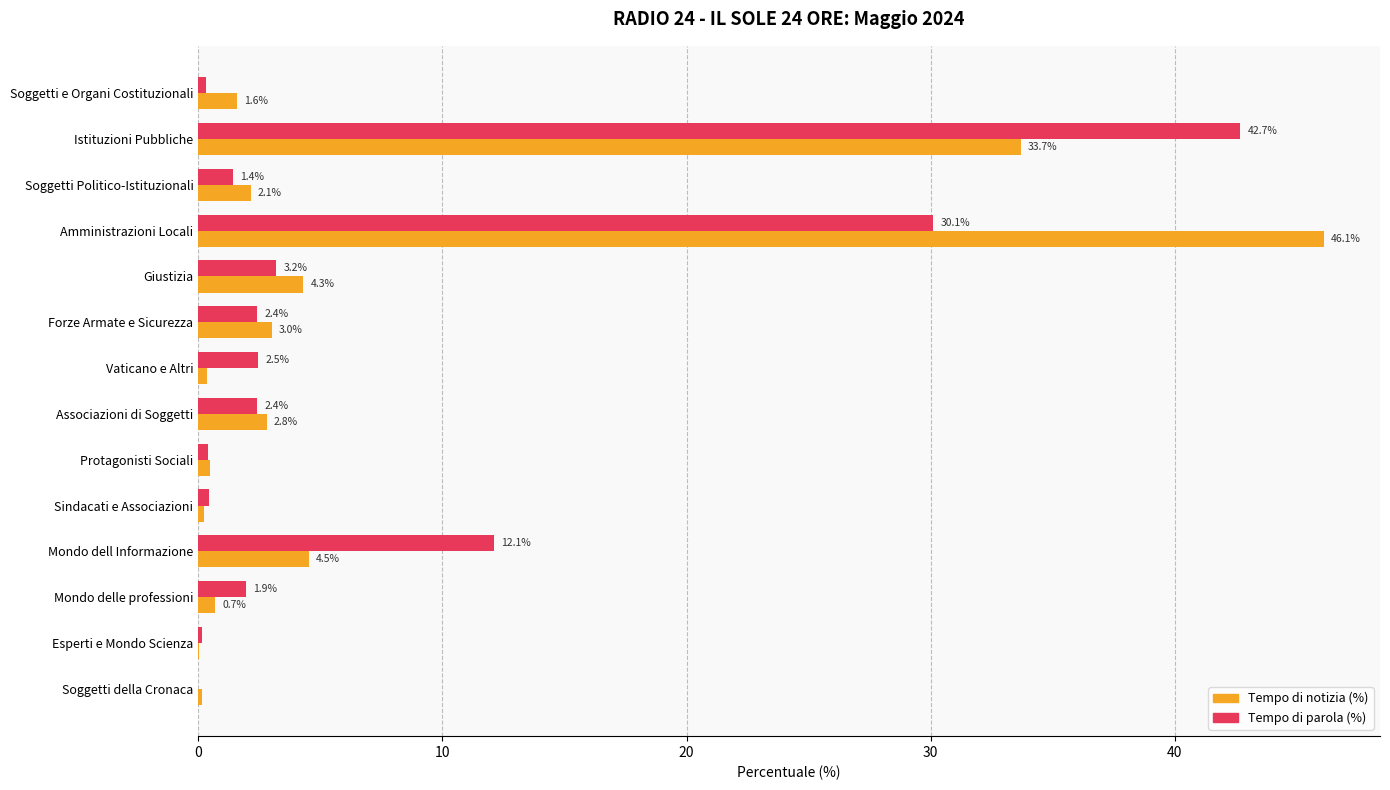

What are all the series names shown in the legend?

Tempo di notizia (%), Tempo di parola (%)